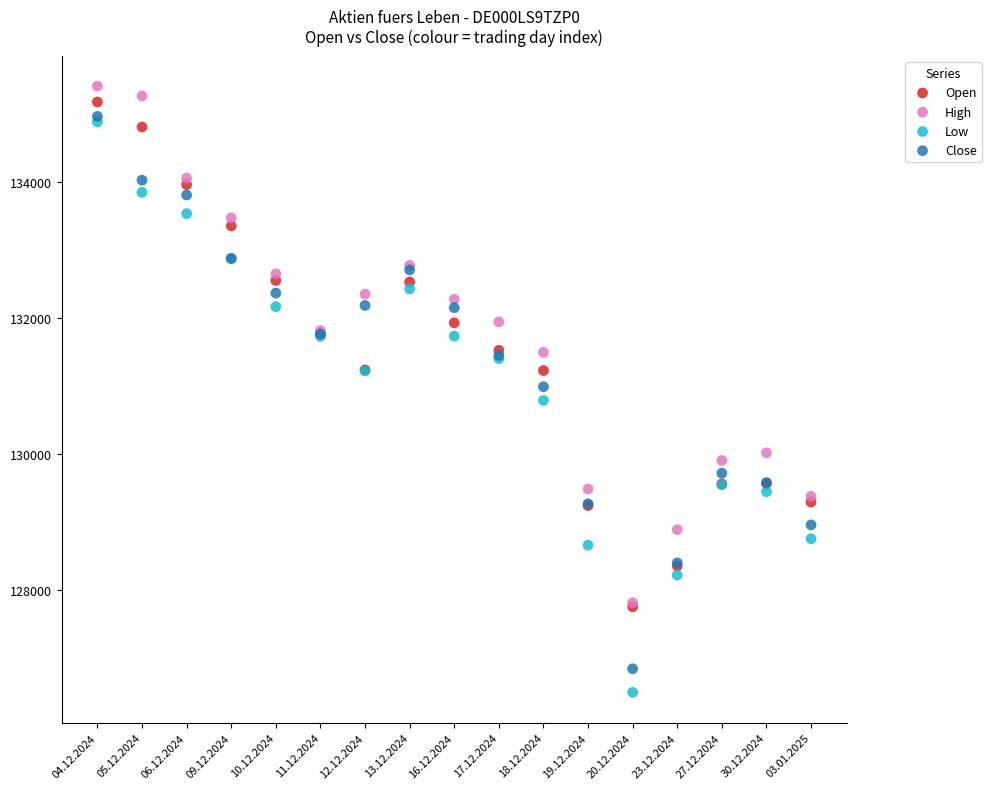

In the Low series, what Y value is closest to 130687?

130786